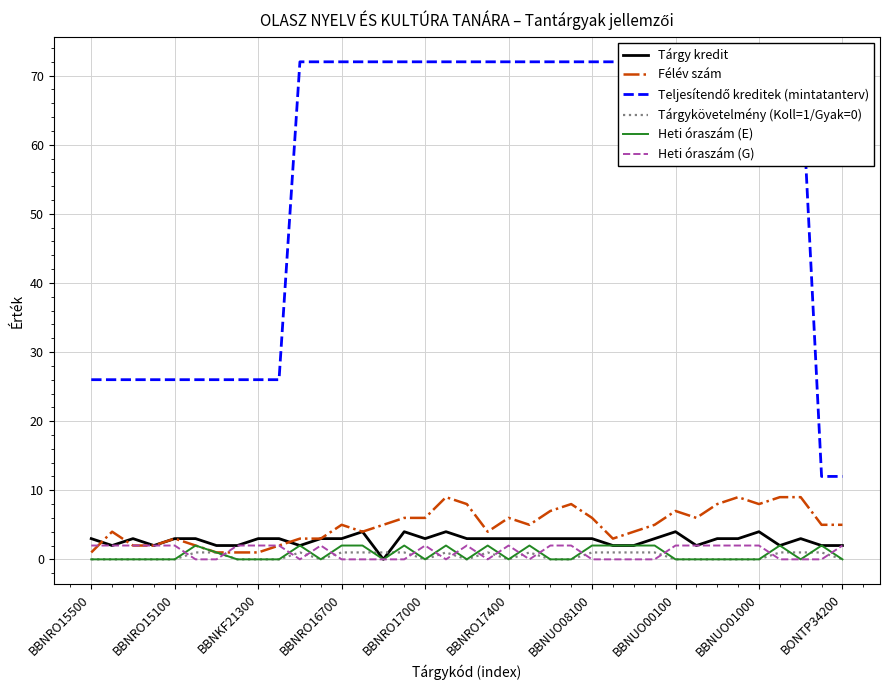

The value of Teljesítendő kreditek (mintatanterv) at 35 is 6. True or false?

False